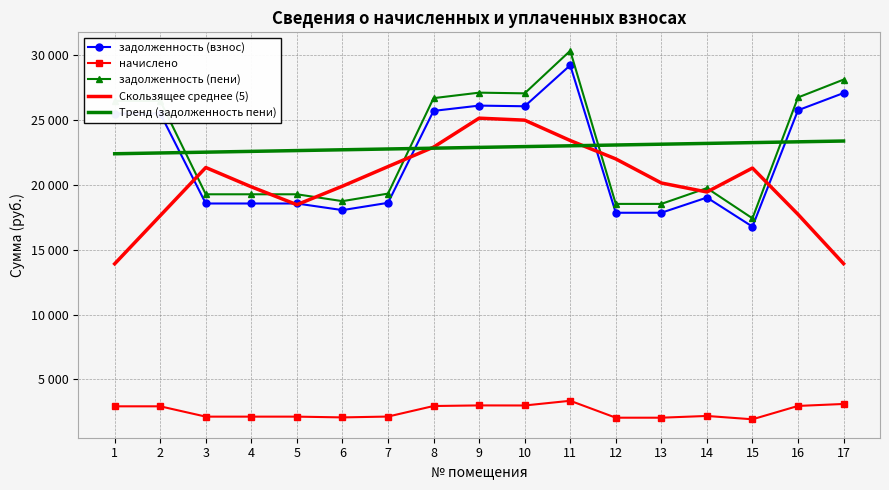

Where is Тренд (задолженность пени) nearest to the value 22884?

9